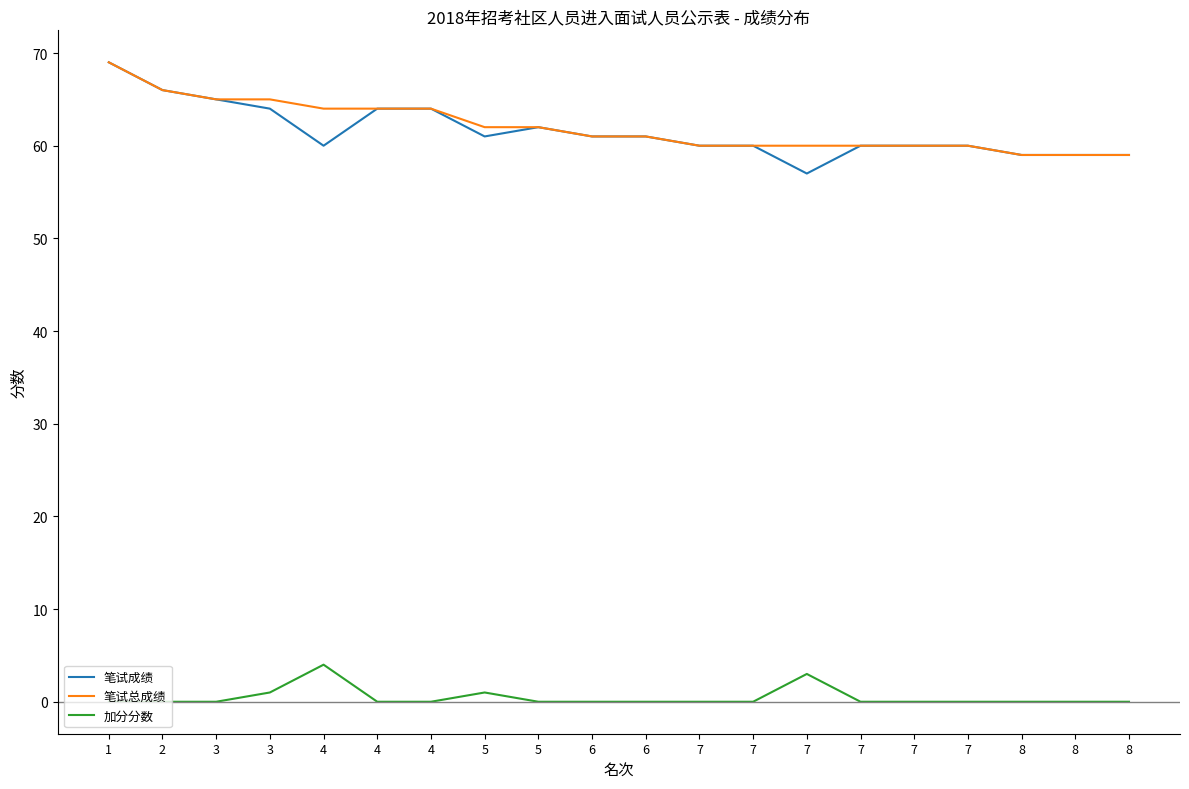

Is this an area chart (filled region under the line)?

No